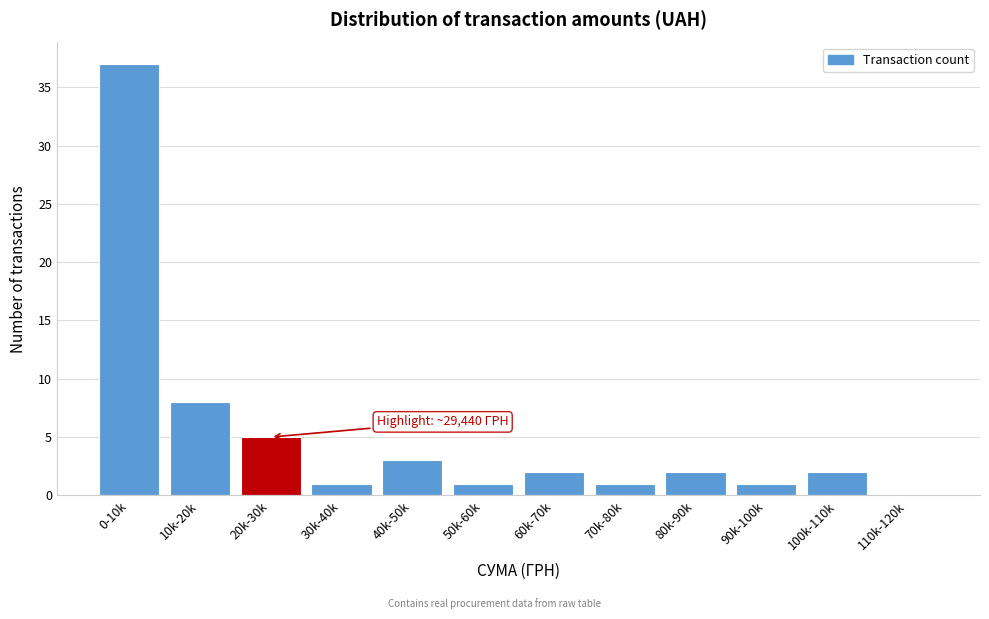

Reading right to left, extract all data points from this chart.

110k-120k=0	100k-110k=2	90k-100k=1	80k-90k=2	70k-80k=1	60k-70k=2	50k-60k=1	40k-50k=3	30k-40k=1	20k-30k=5	10k-20k=8	0-10k=37